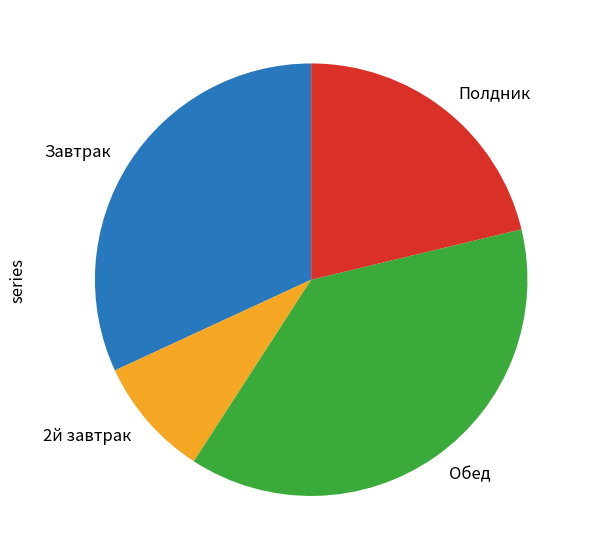

Is Завтрак the majority of the pie?

No